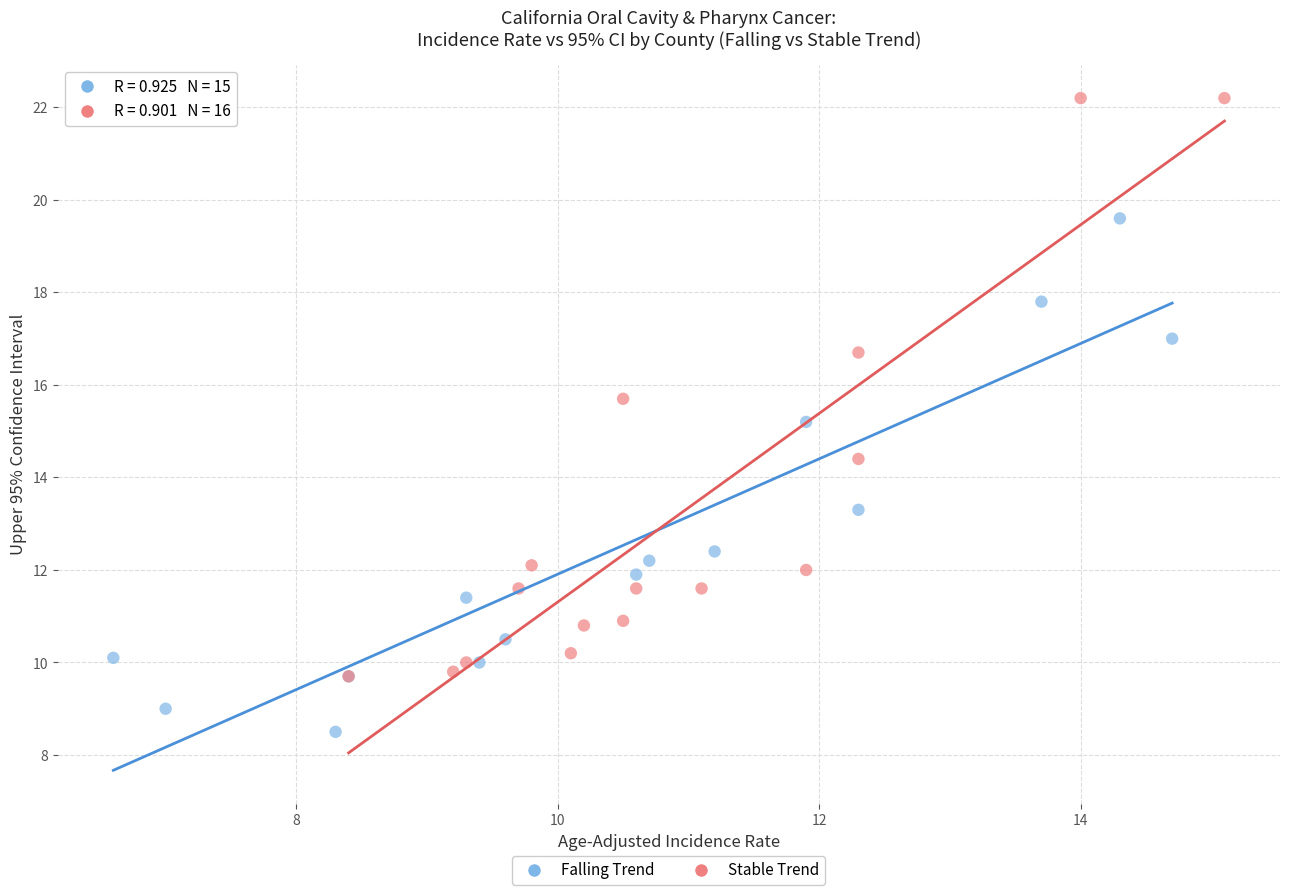

Which series reaches the maximum Y coordinate?

Stable Trend